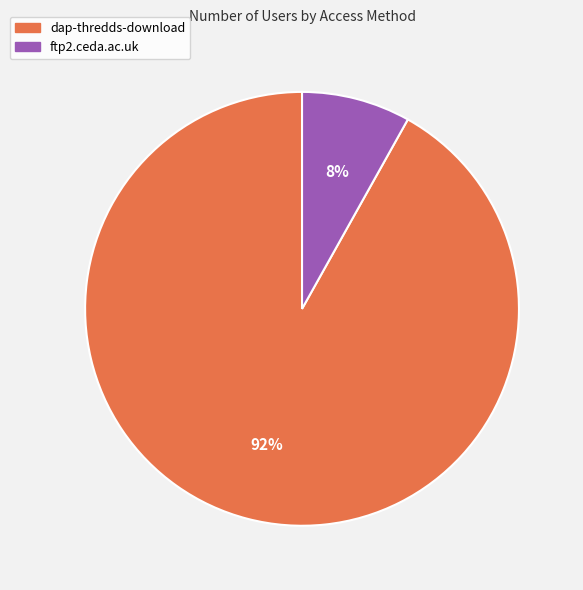

Do ftp2.ceda.ac.uk and dap-thredds-download together represent more than half of the pie?

Yes